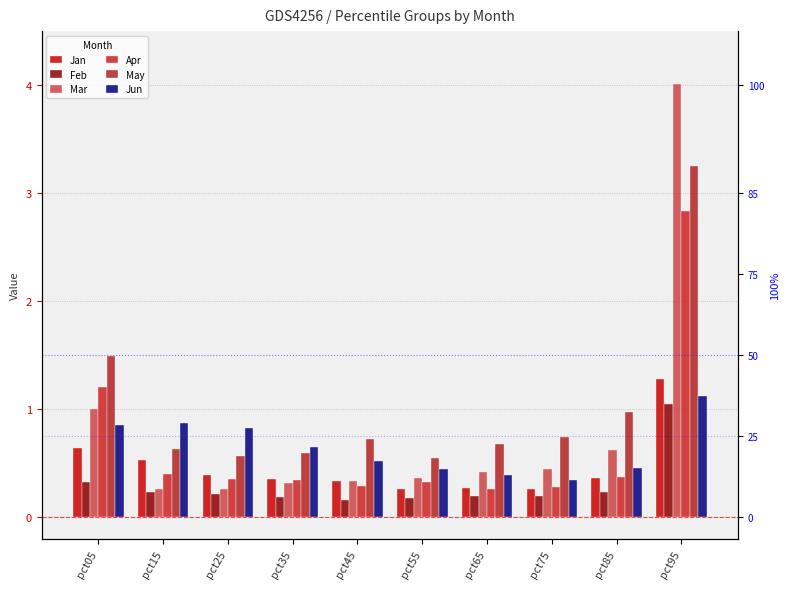

Which category has the lowest value in the Feb series?

pct45